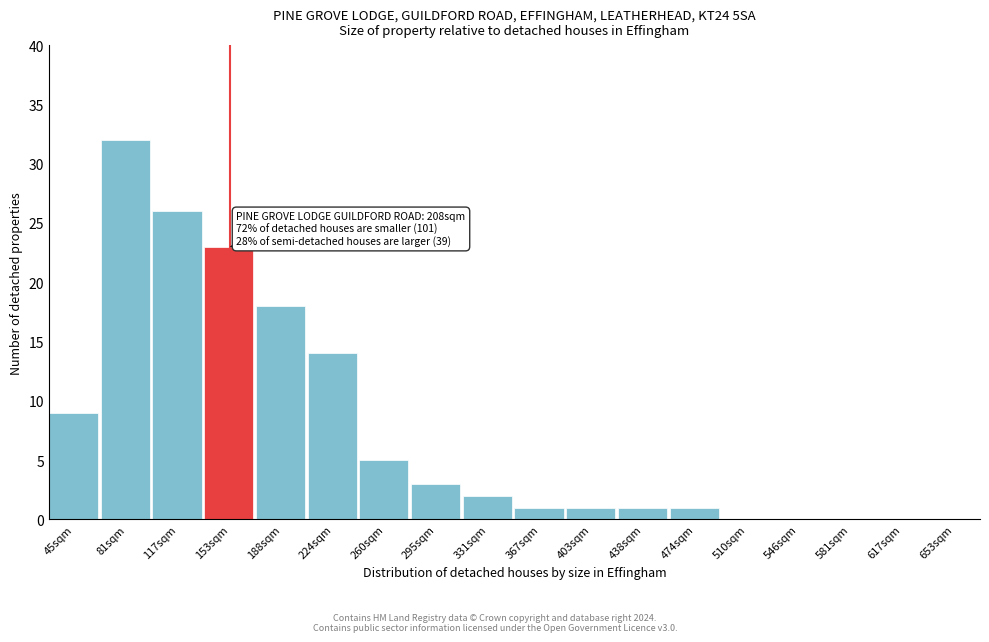

Reading right to left, list all the values displayed in this chart.

653sqm=0	617sqm=0	581sqm=0	546sqm=0	510sqm=0	474sqm=1	438sqm=1	403sqm=1	367sqm=1	331sqm=2	295sqm=3	260sqm=5	224sqm=14	188sqm=18	153sqm=23	117sqm=26	81sqm=32	45sqm=9